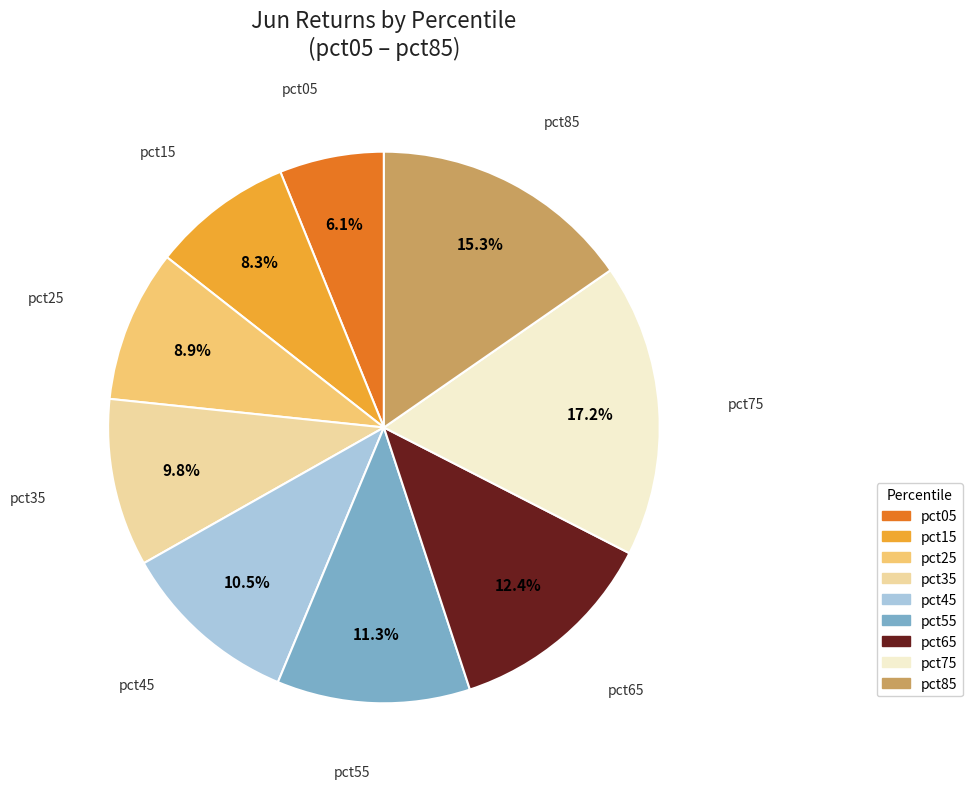

Combined, do pct35 and pct25 account for over 50%?

No